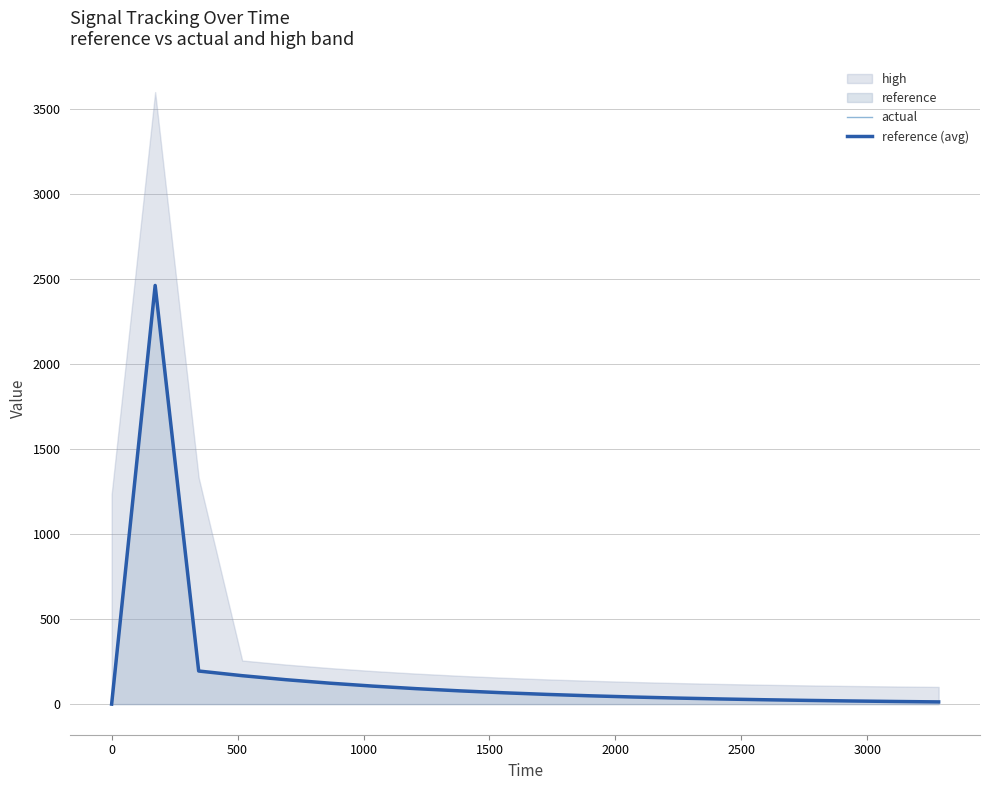

What is the highest value of the reference (avg) series?

2461.2